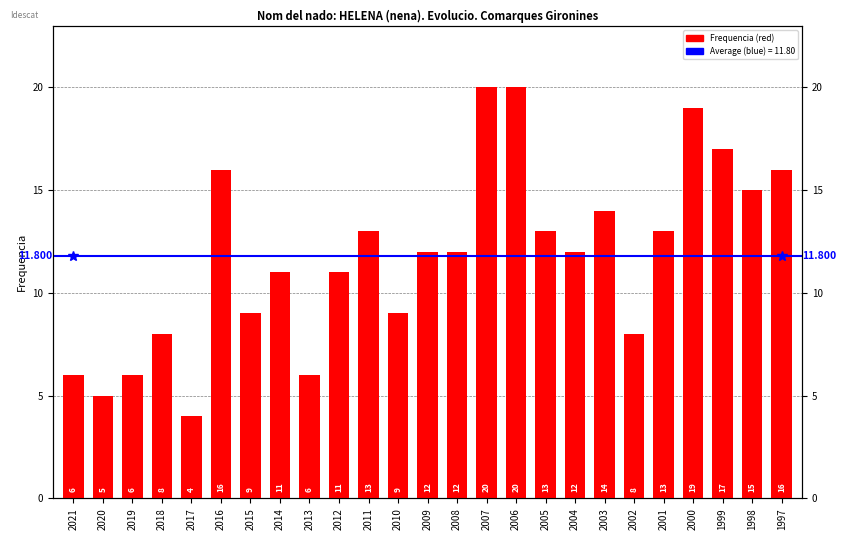

The chart shows a value of 6 at 2015. True or false?

False